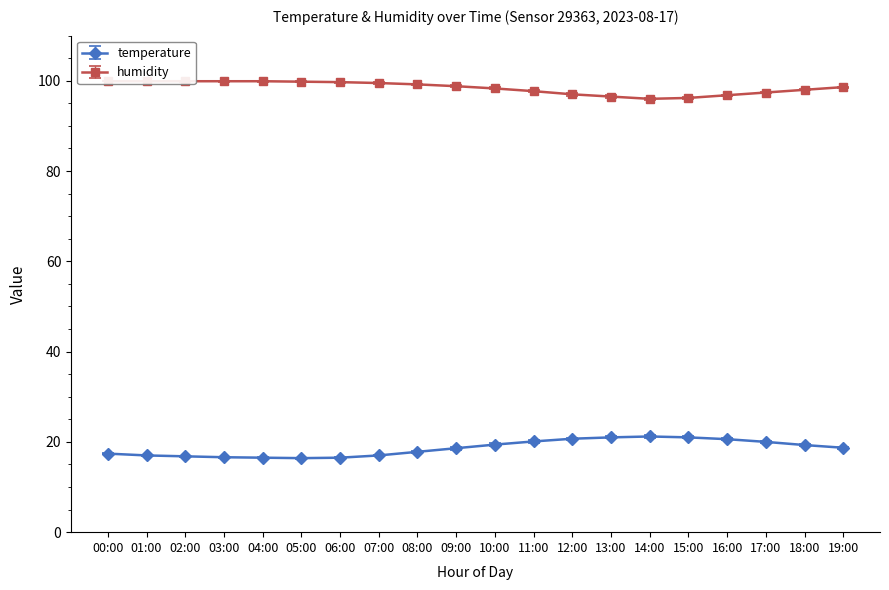

True or false: temperature has more than 2 points higher than both neighbors.

False